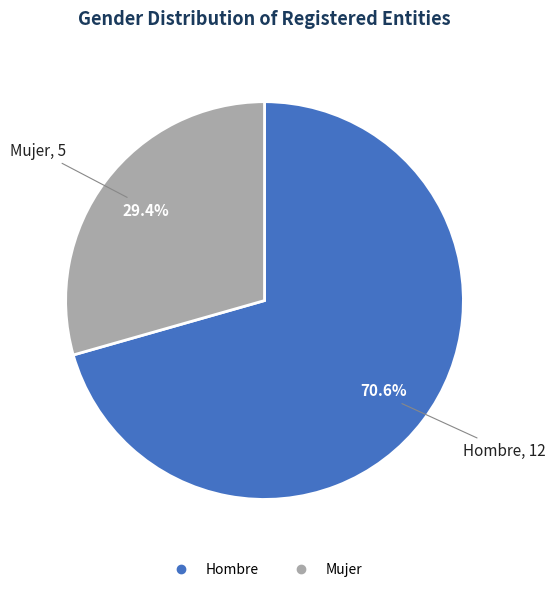

What percentage do Hombre and Mujer together represent?

100.0%